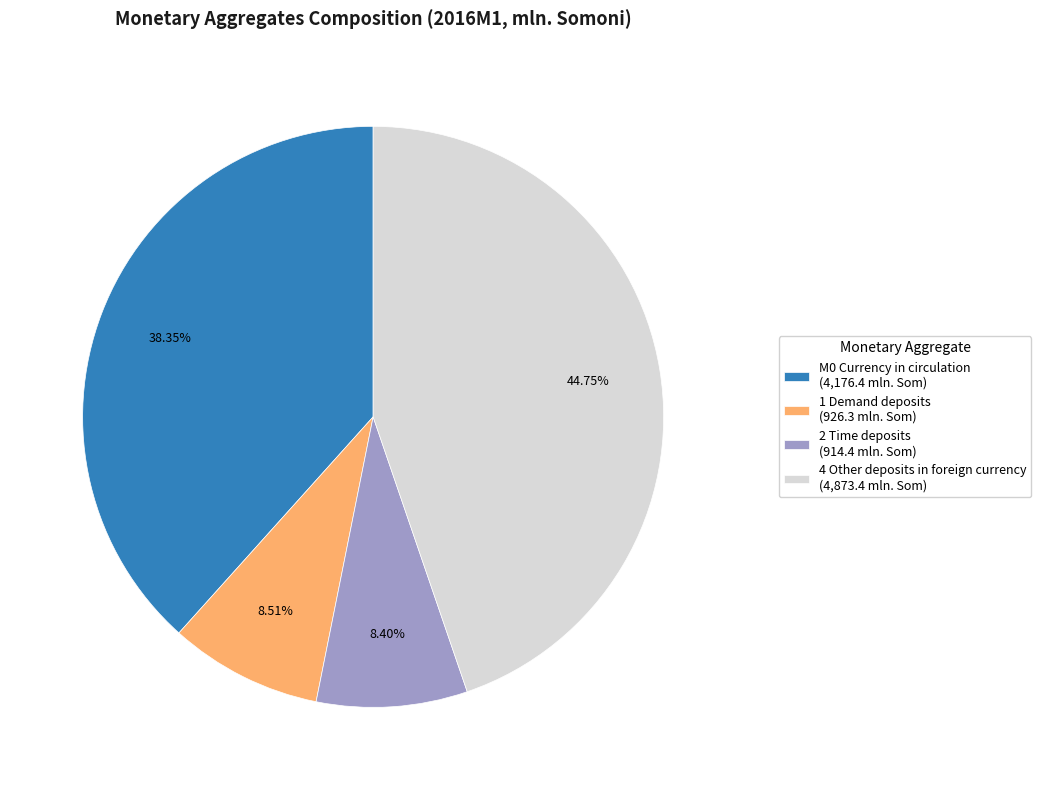

Do 2 Time deposits (914.4 mln. Som) and 1 Demand deposits (926.3 mln. Som) together represent more than half of the pie?

No